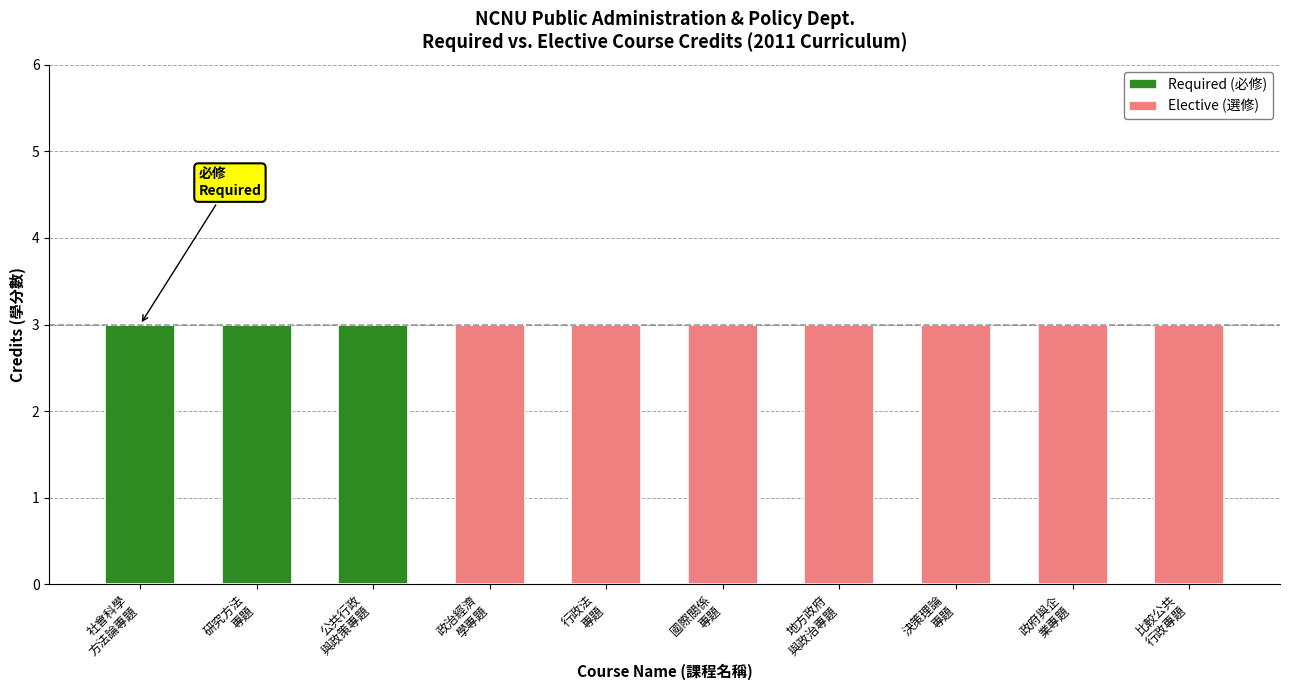

What is the highest value of the Required (必修) series?

3